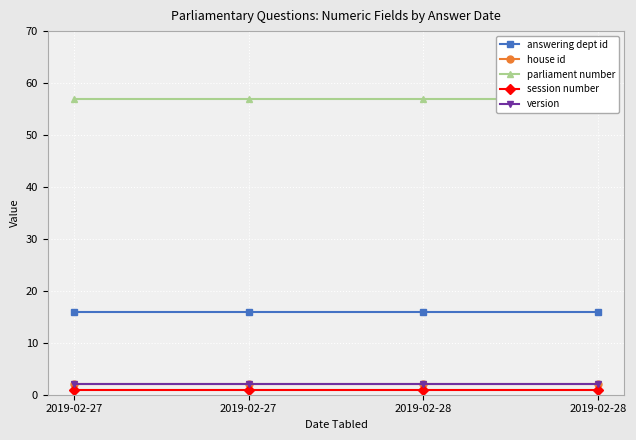

True or false: parliament number has a value of 57 at 2019-02-27.

True